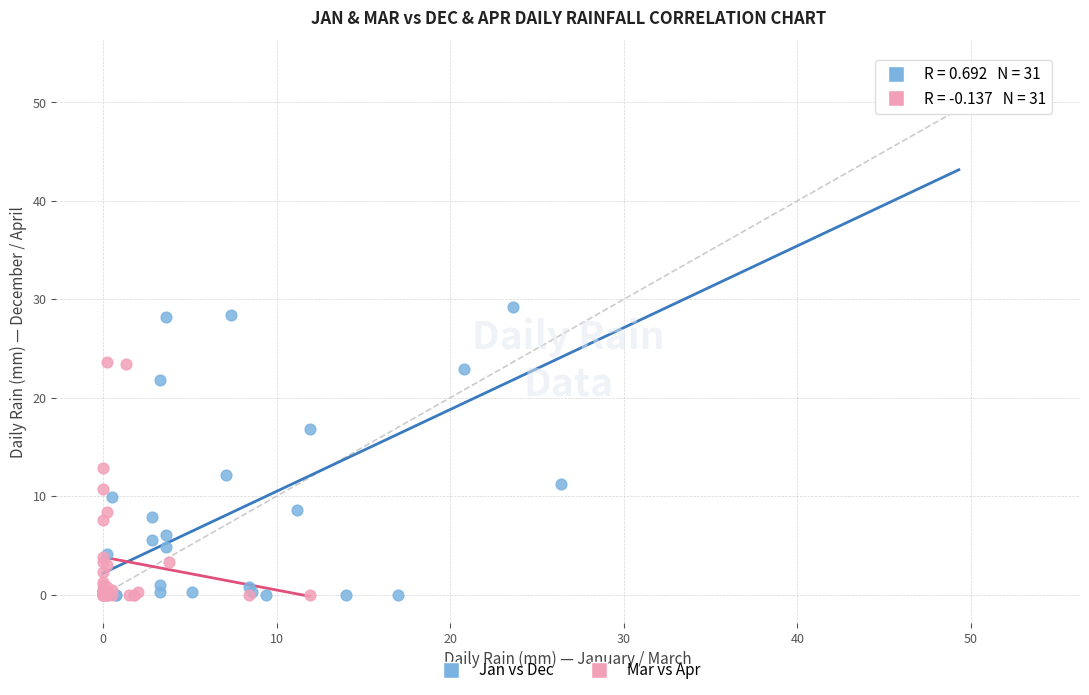

Which series has the largest Y range (max minus min)?

Jan vs Dec